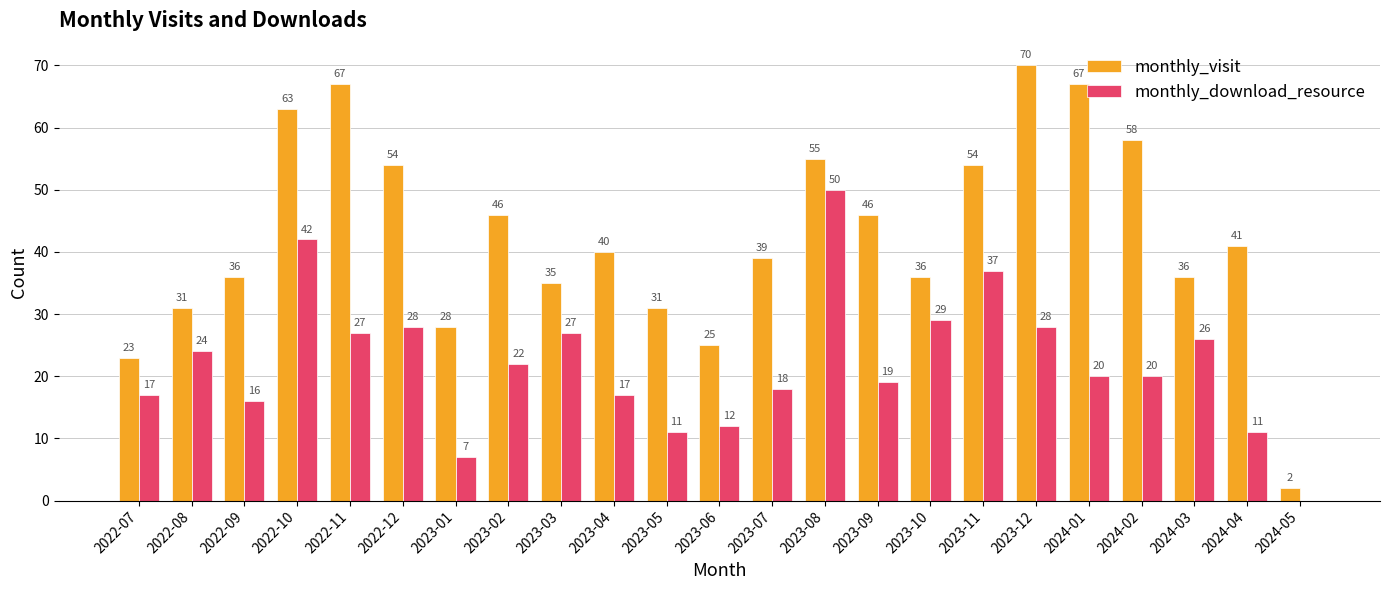

Which label corresponds to the largest value in the chart?

2023-12